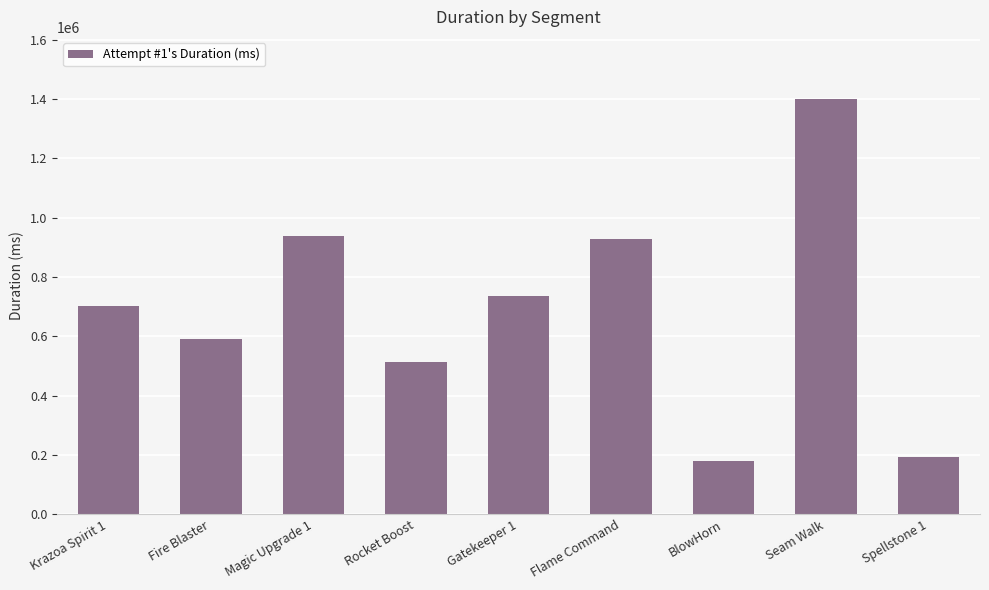

What is the sum of the values at Krazoa Spirit 1 and Magic Upgrade 1?

1638682